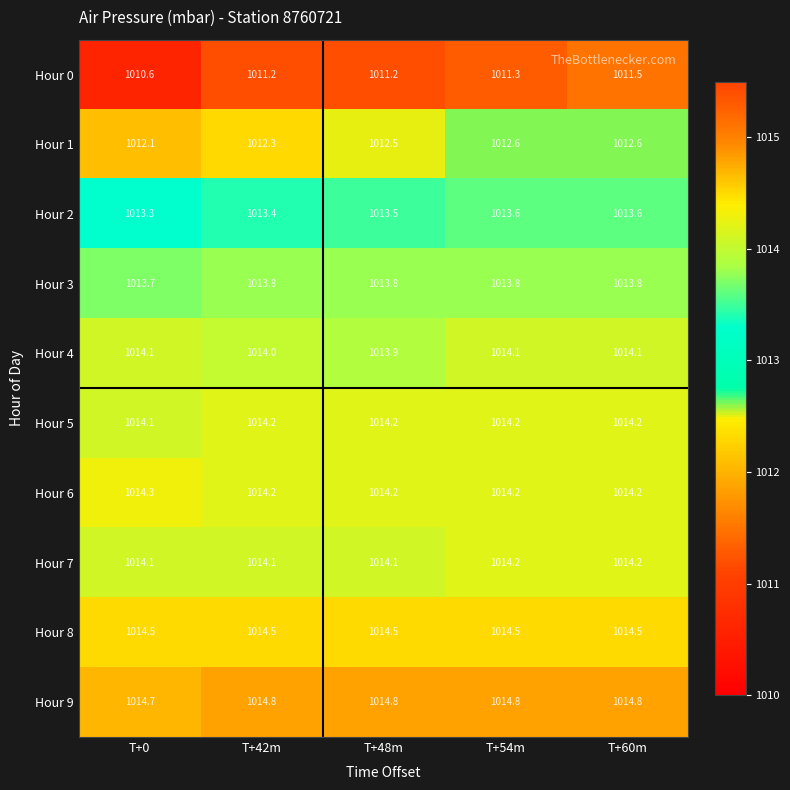

What is the approximate value of Hour 4 at T+0?

1014.1